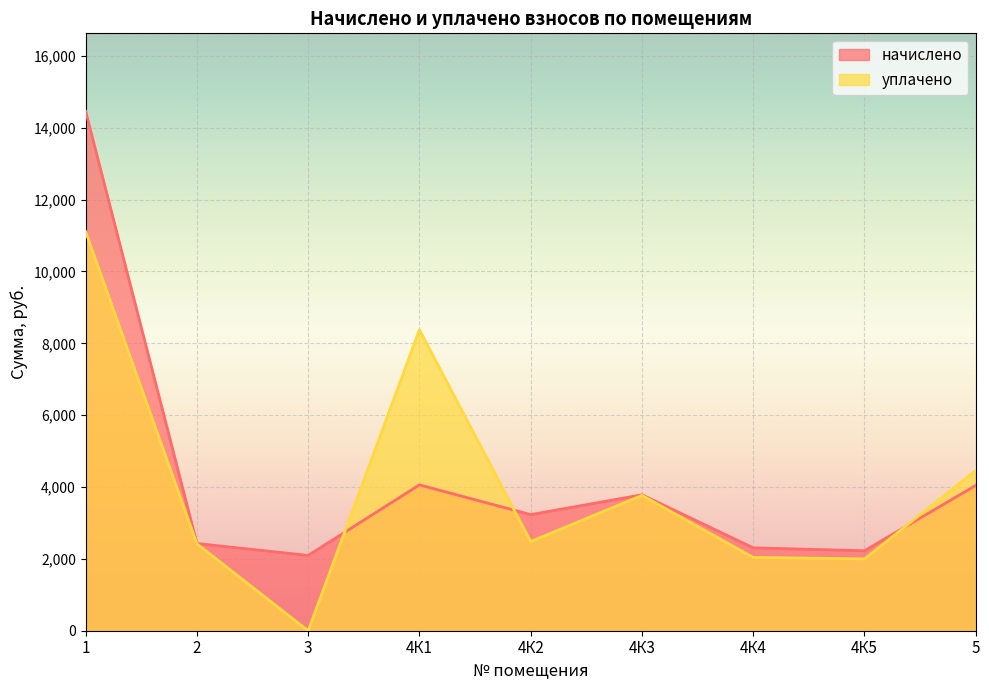

At which label does начислено first exceed 3231?

1